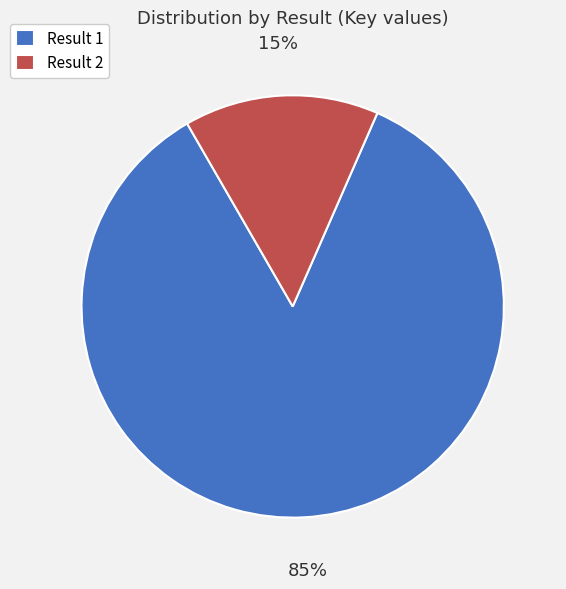

Which slice is the smallest?

Result 2